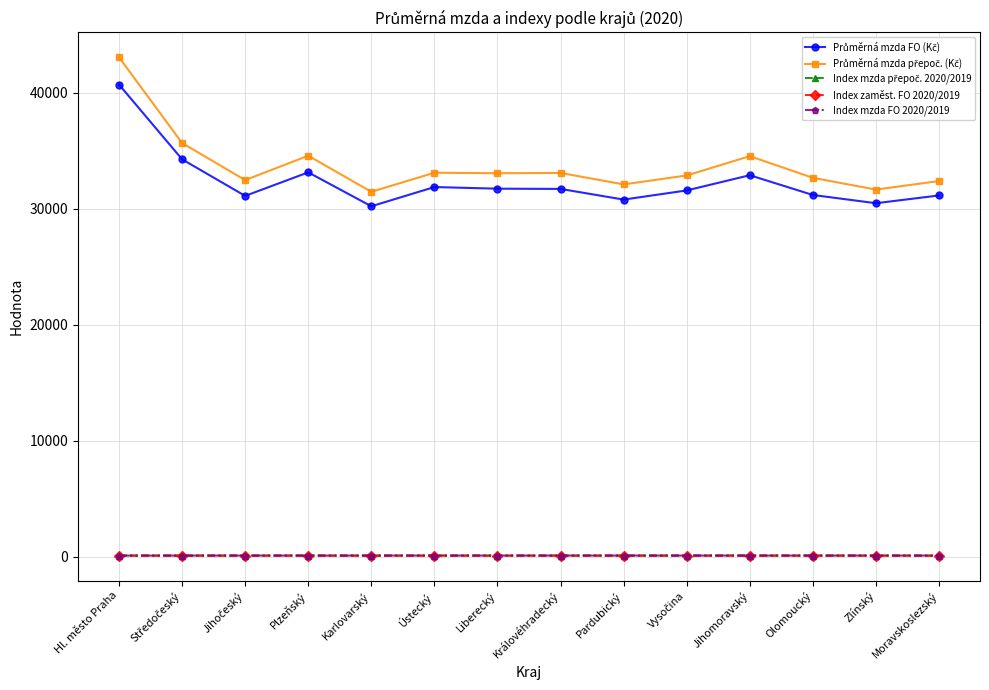

At which category is the sum across all series the highest?

Hl. město Praha